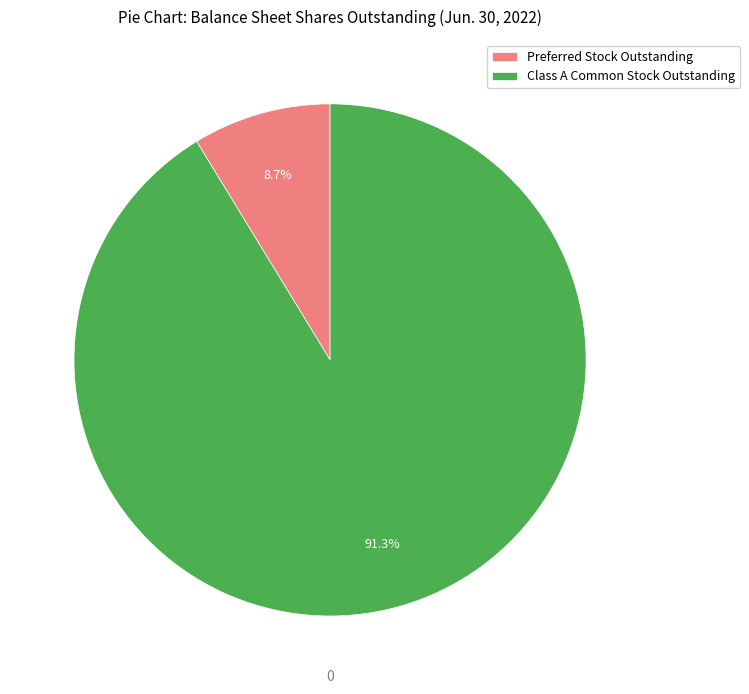

Is it true that Class A Common Stock Outstanding is 86% of the pie?

False